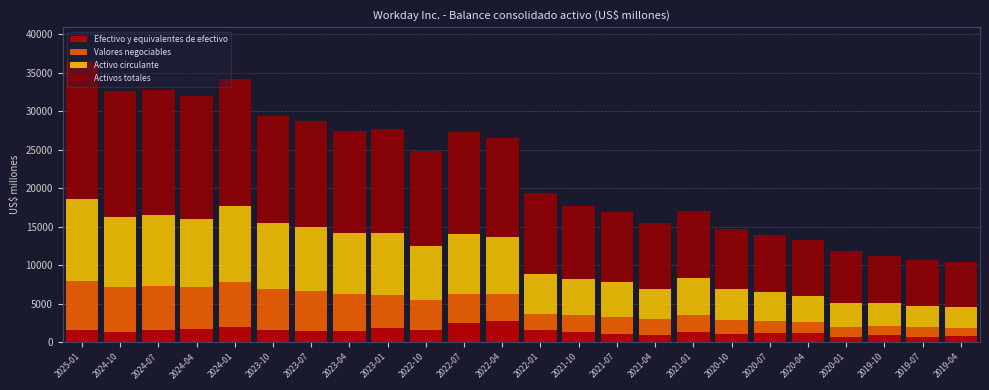

The value of Efectivo y equivalentes de efectivo at 2021-04 is 959. True or false?

True